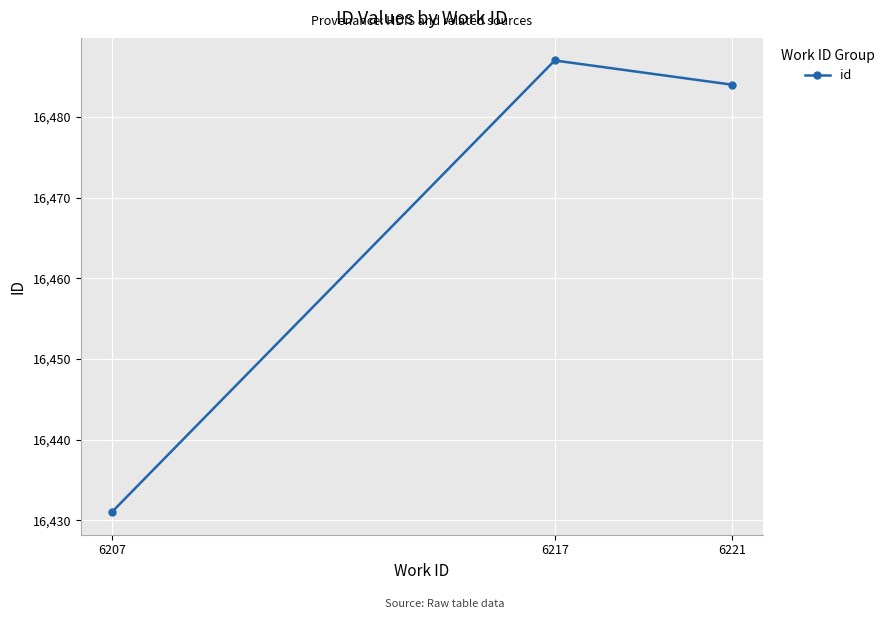

How many lines are shown in the chart?

1